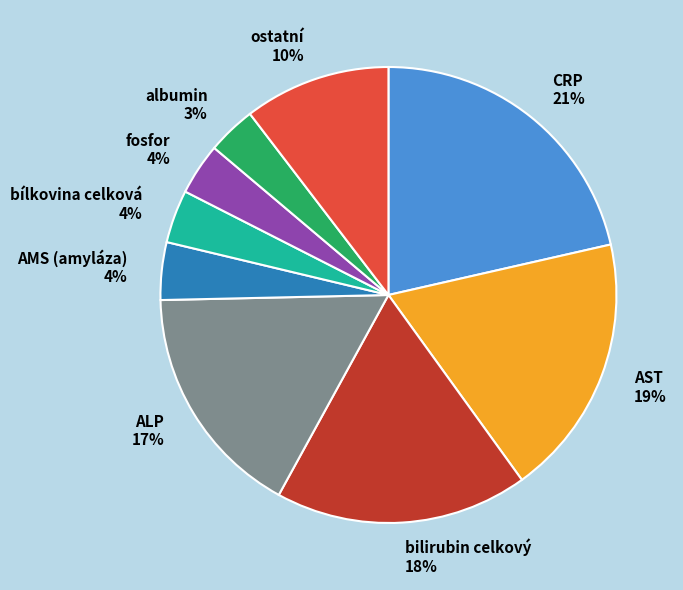

Is the sum of ostatní 10% and bílkovina celková 4% greater than half?

No